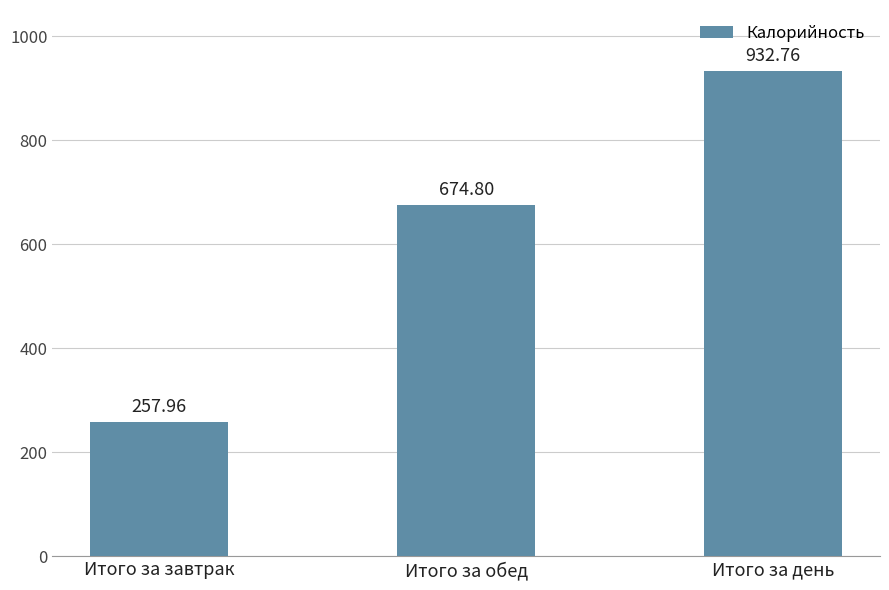

What is the minimum value shown in the chart?

258.0